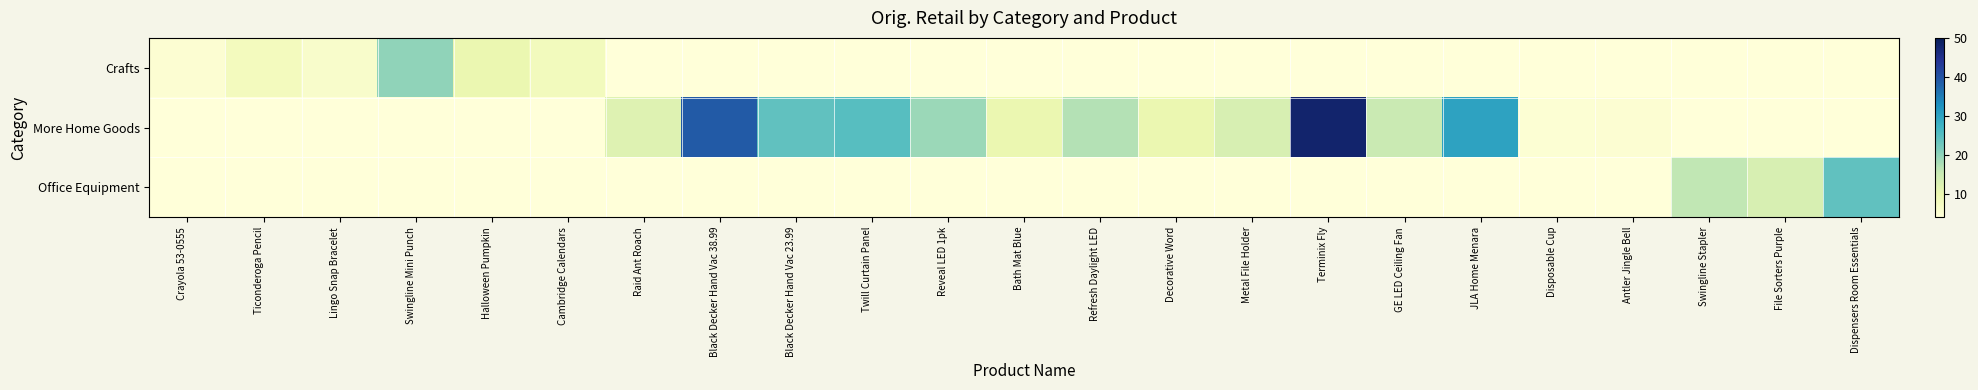

Which series changed the most between Black Decker Hand Vac 38.99 and Antler Jingle Bell?

More Home Goods